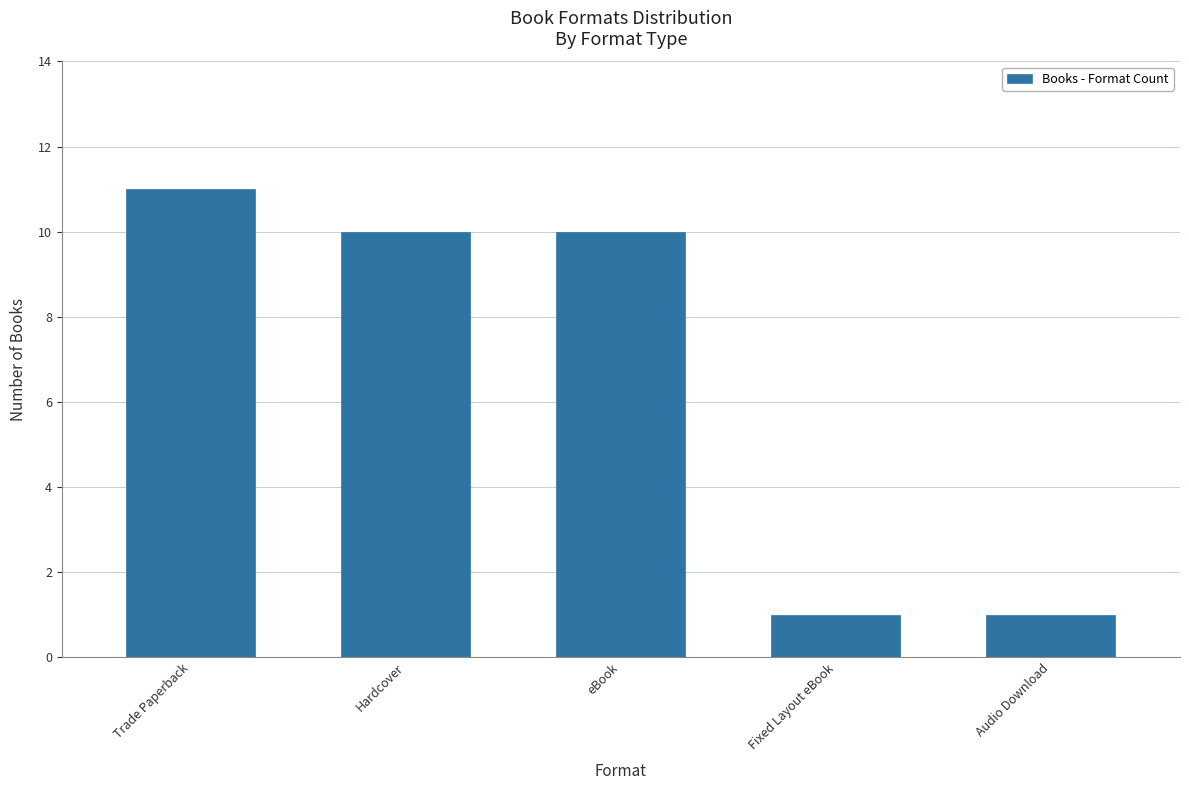

Between eBook and Audio Download, which is larger?

eBook